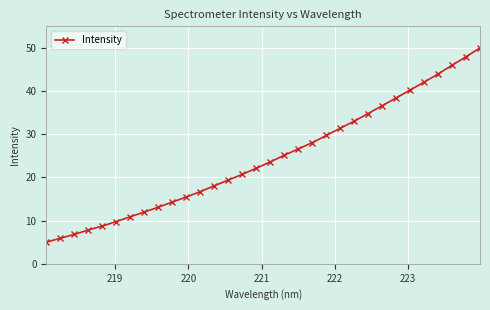

What is the greatest value displayed?

50.0